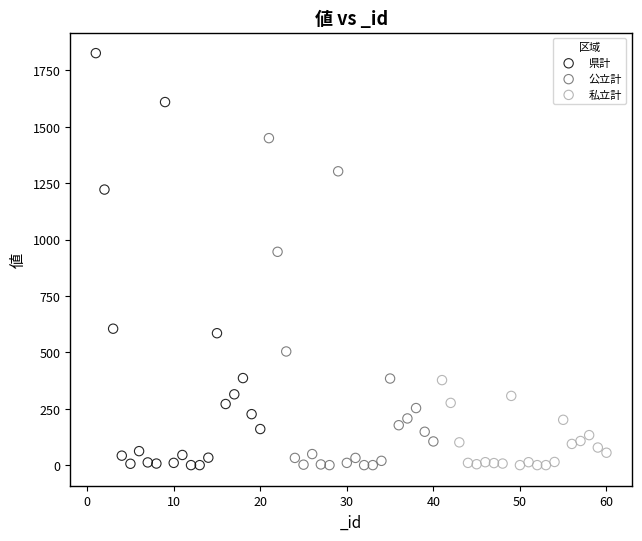

What are all the series names shown in the legend?

県計, 公立計, 私立計